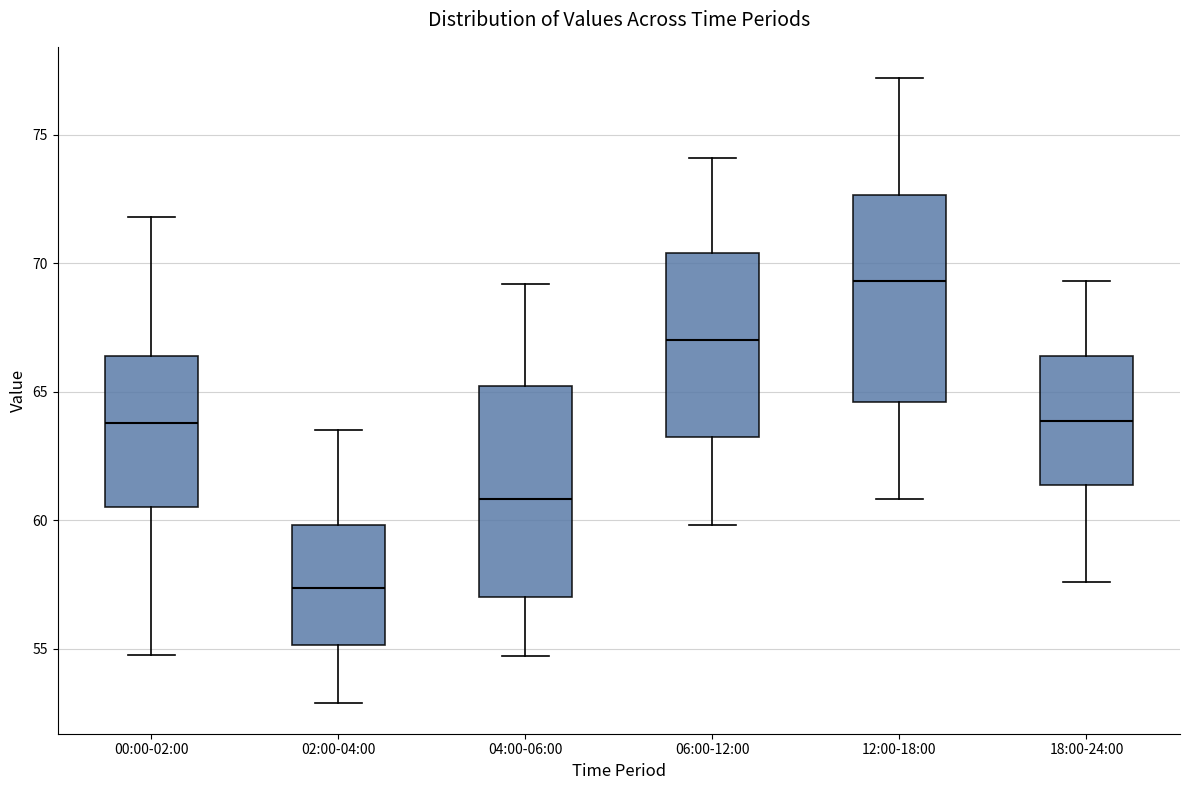

Reading left to right, transcribe this box plot: for each box, give where its median line is, the range the box spans, and where its two whiskers end, as read against the y-axis. The values are not printed on the chart, so give them approximately, as read against the axis.

00:00-02:00: median 64.0, box 60.5 to 66.5, whiskers 54.5 to 72.0
02:00-04:00: median 57.5, box 55.0 to 60.0, whiskers 53.0 to 63.5
04:00-06:00: median 61.0, box 57.0 to 65.0, whiskers 54.5 to 69.0
06:00-12:00: median 67.0, box 63.0 to 70.5, whiskers 60.0 to 74.0
12:00-18:00: median 69.5, box 64.5 to 72.5, whiskers 61.0 to 77.0
18:00-24:00: median 64.0, box 61.5 to 66.5, whiskers 57.5 to 69.5